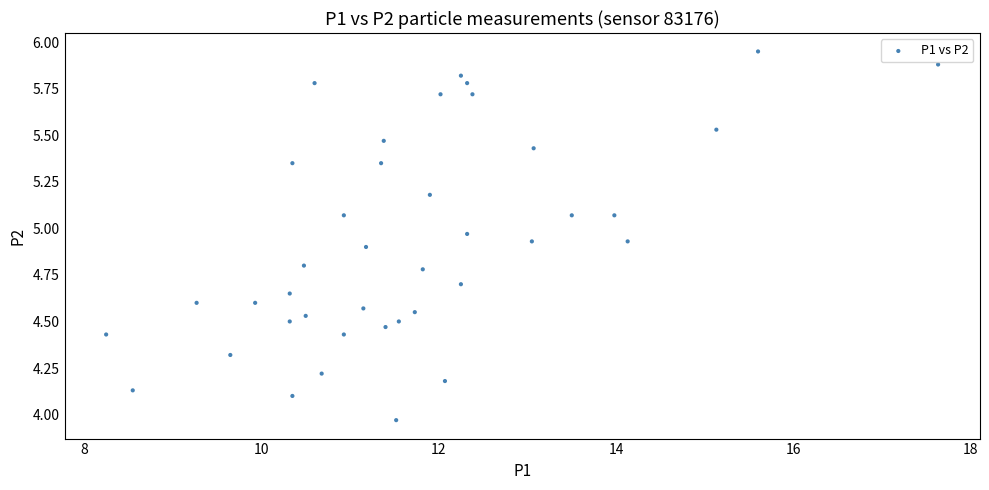

What is the range of X values (max minus min)?

9.4